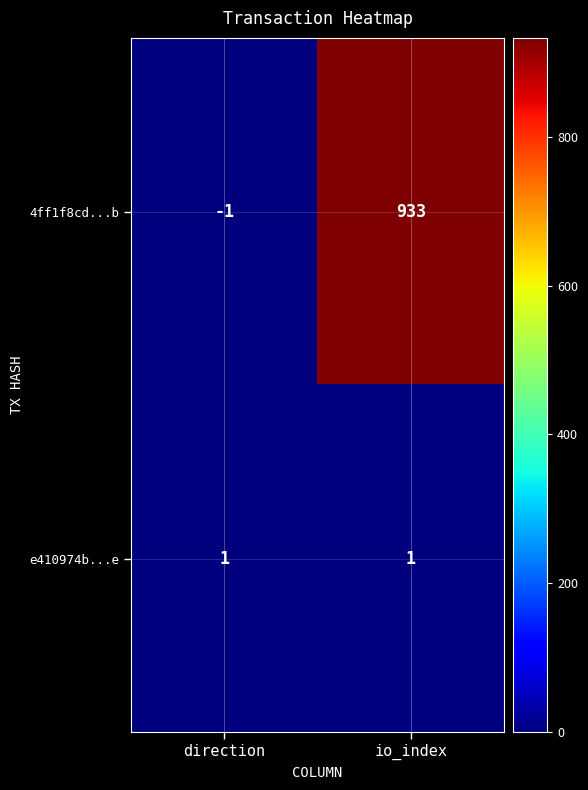

The 4ff1f8cd...b series shows -1 at direction. True or false?

True